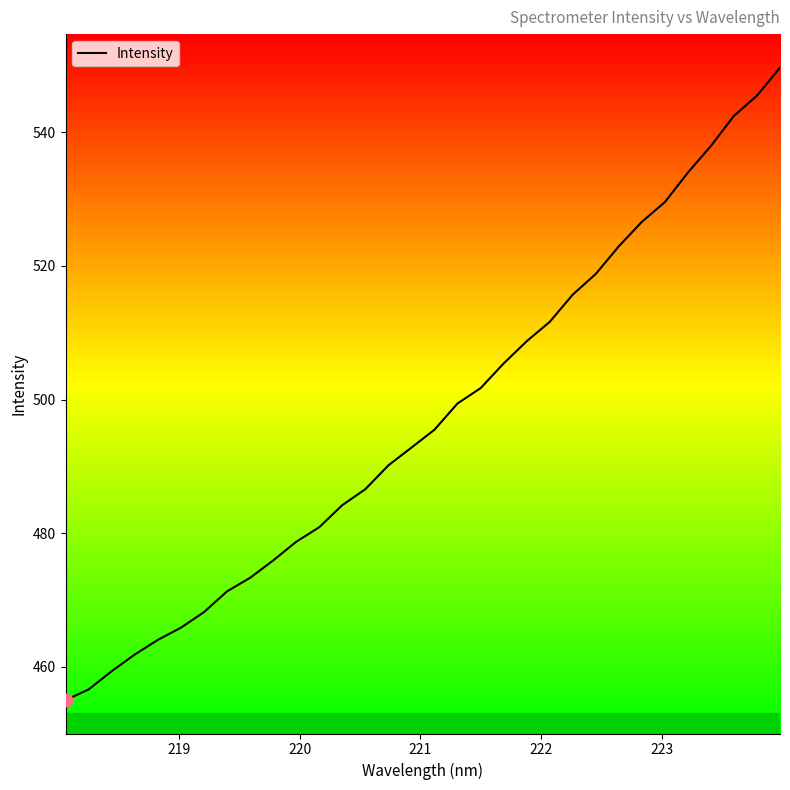

What is the smallest value displayed?

455.0